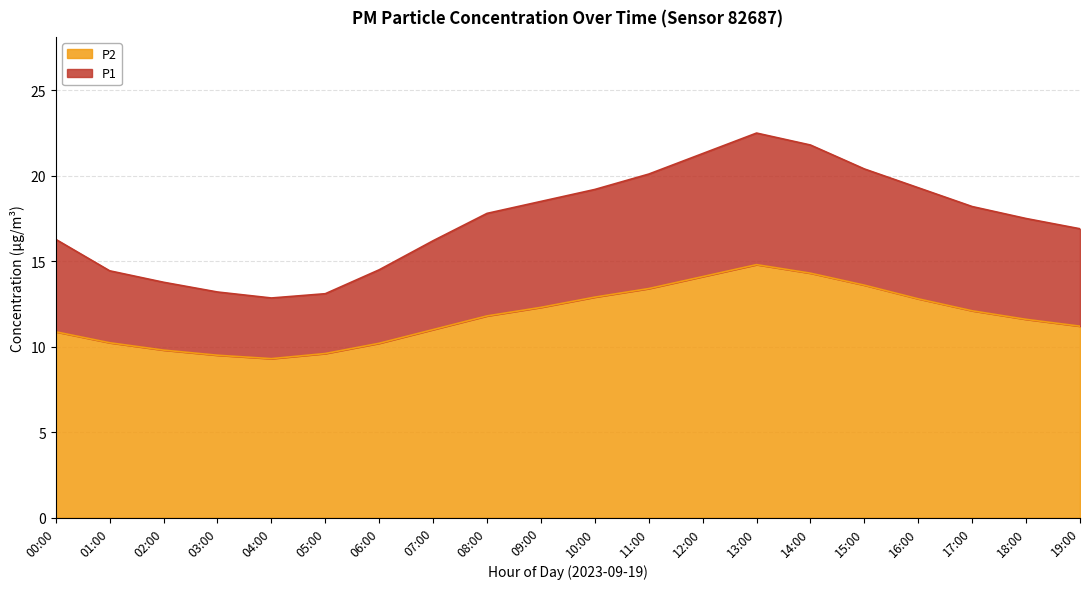

Does the chart display data point markers on the line(s)?

No